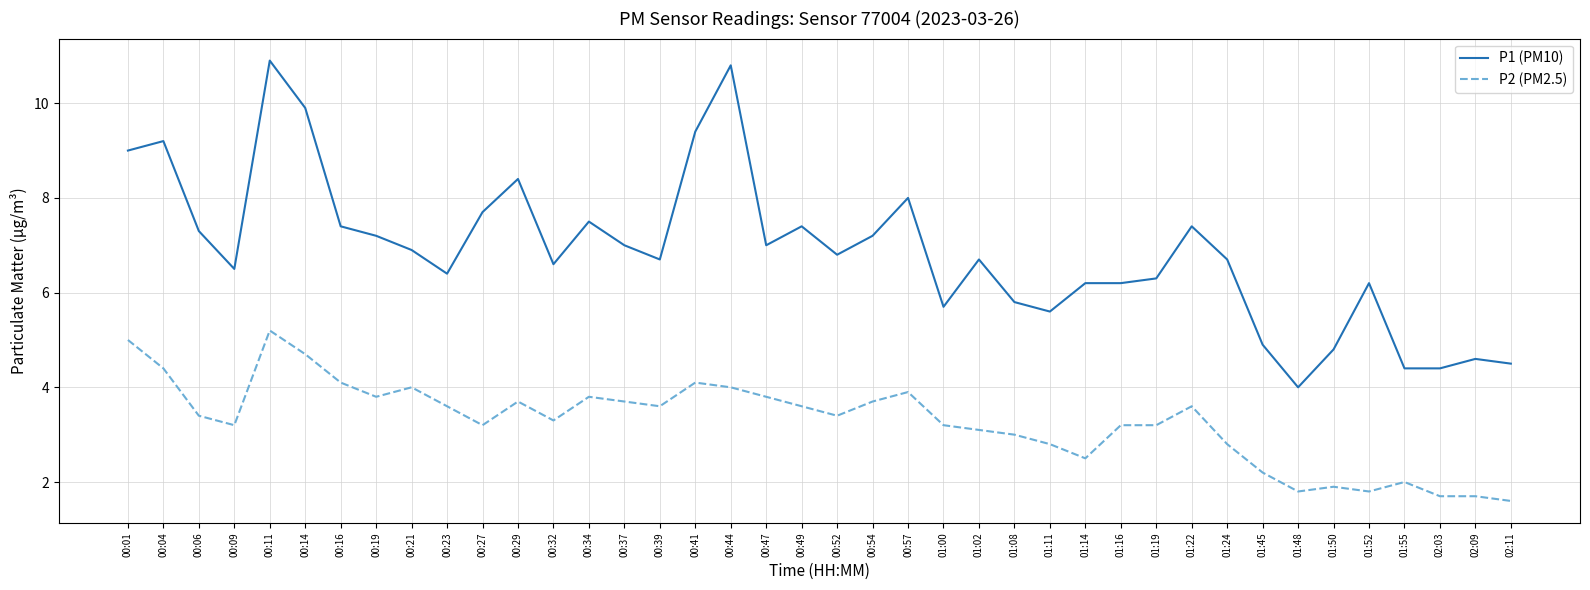

At which category is the sum across all series the highest?

00:11